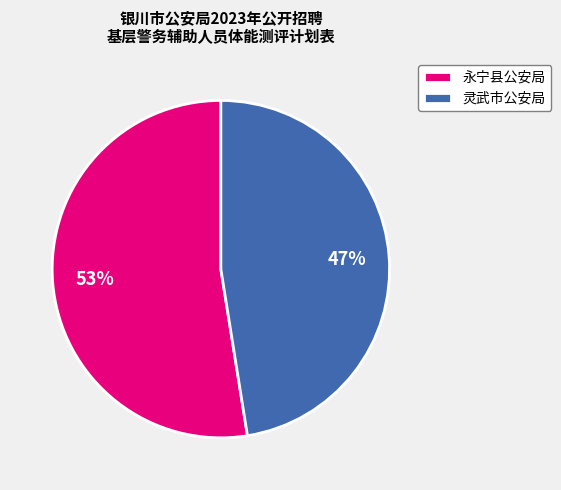

What is the smallest slice in the pie chart?

灵武市公安局